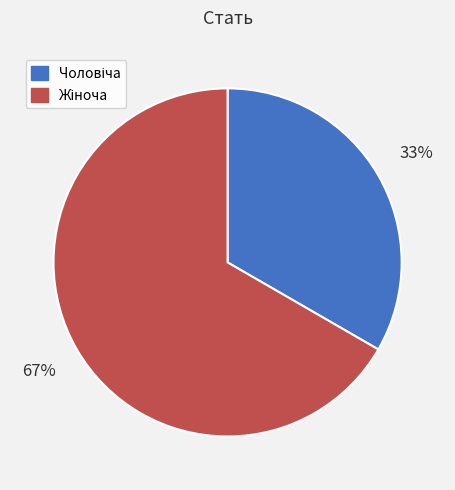

Is there a majority slice in this chart?

Yes